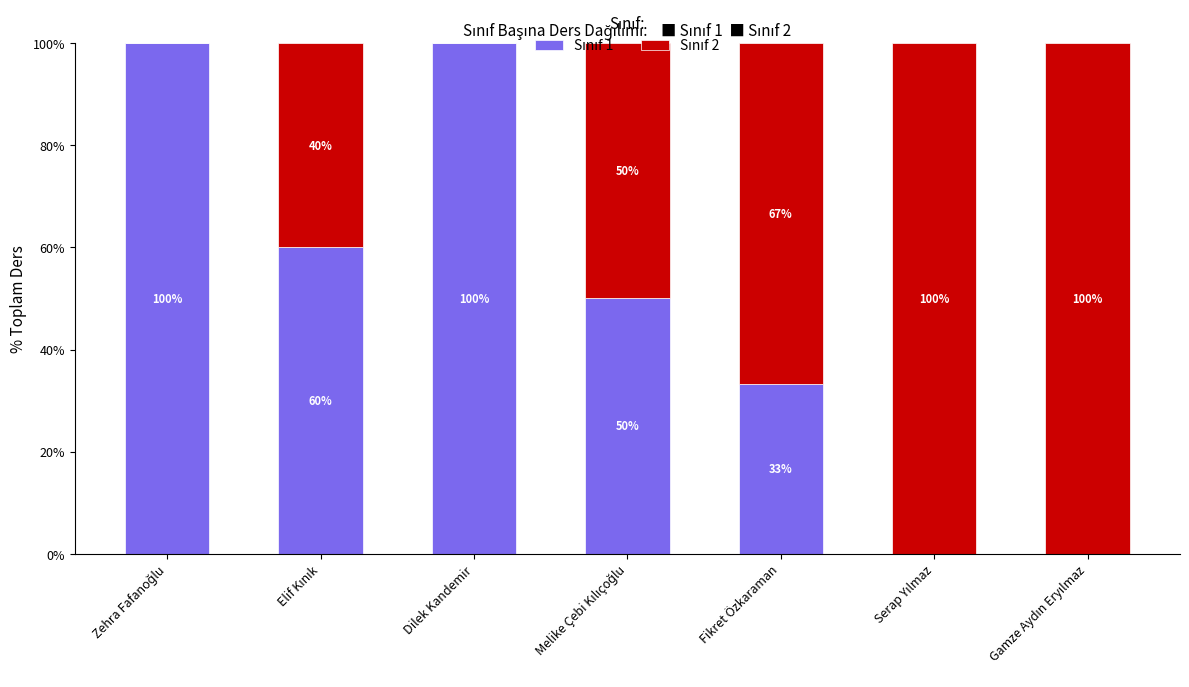

Are the bars horizontal?

No